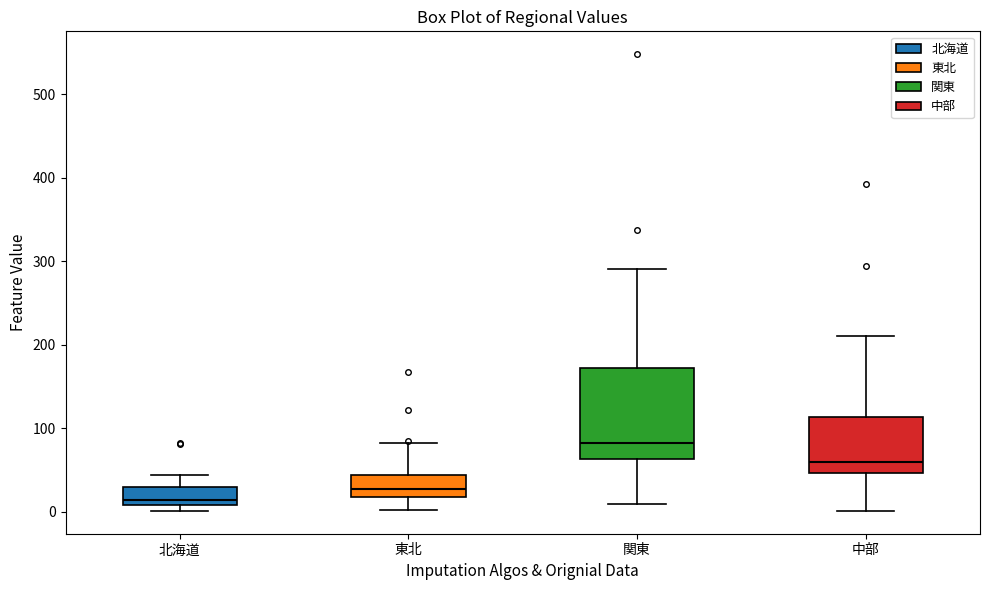

Where does the median line of the box for 関東 sit on the y-axis? The values are not printed on the chart, so give them approximately, as read against the axis.

80